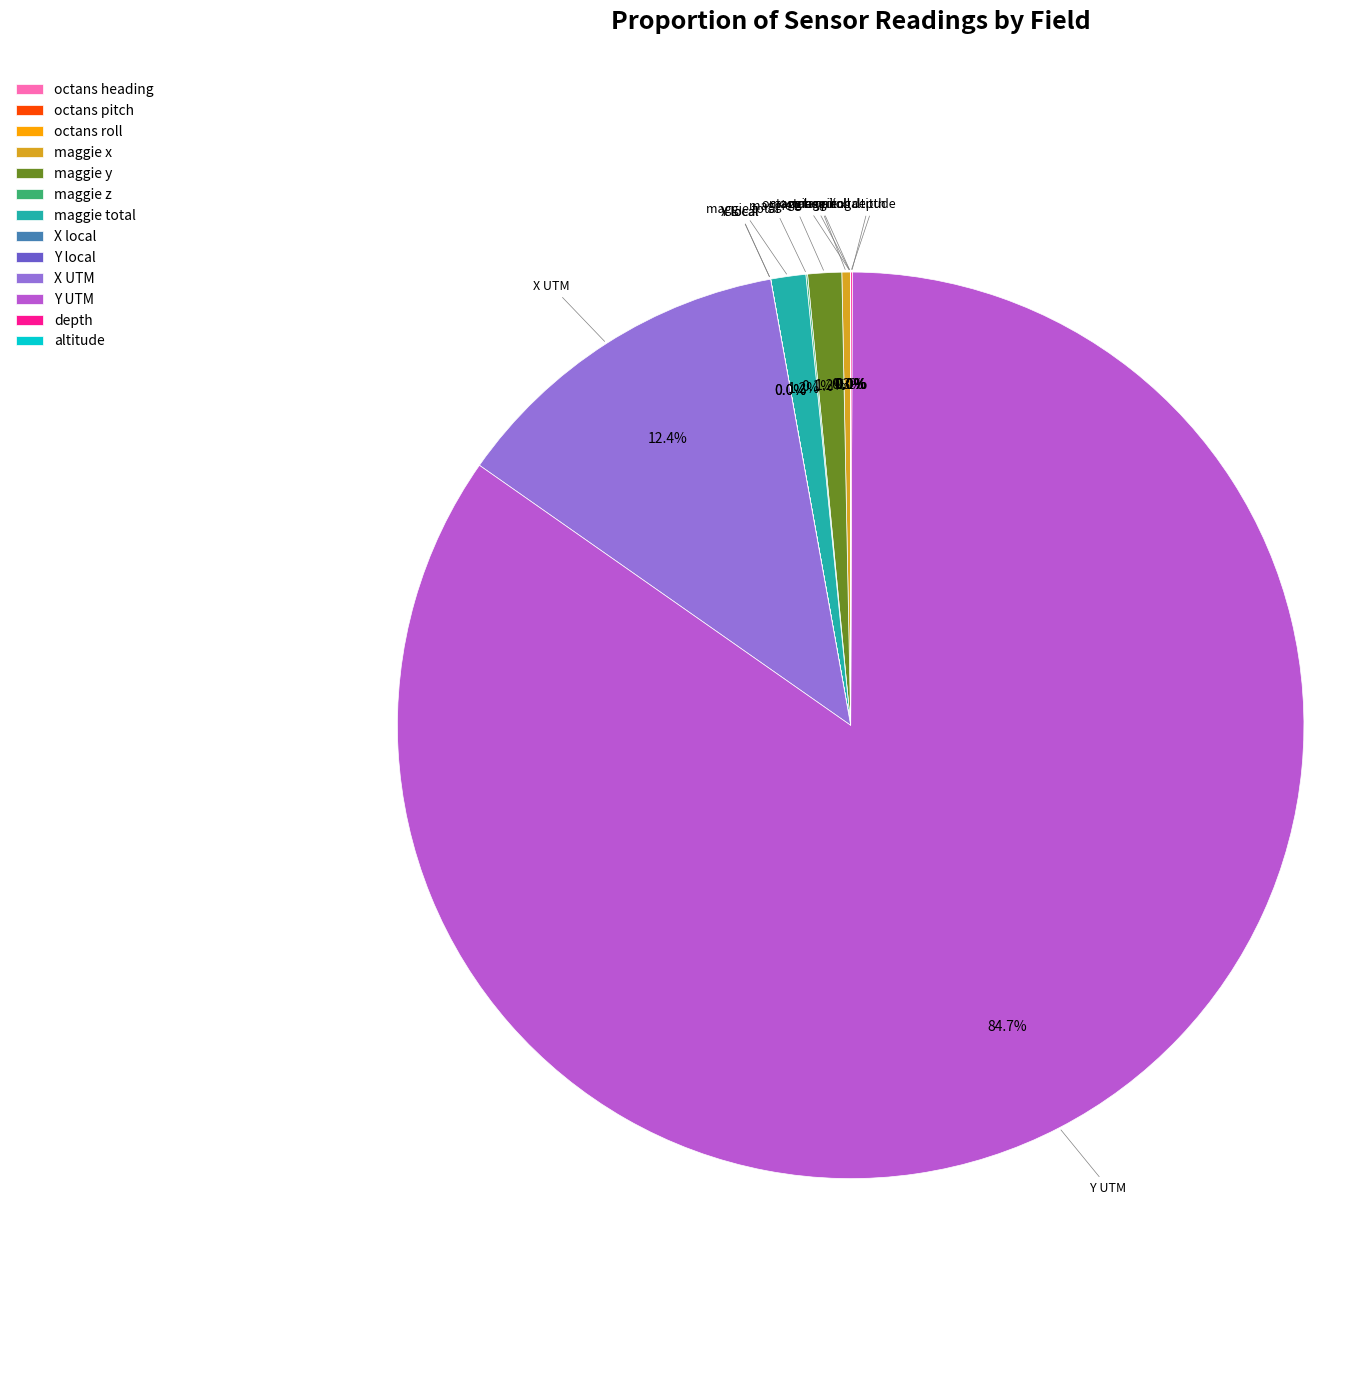

Does Y UTM represent more than half of the total?

Yes